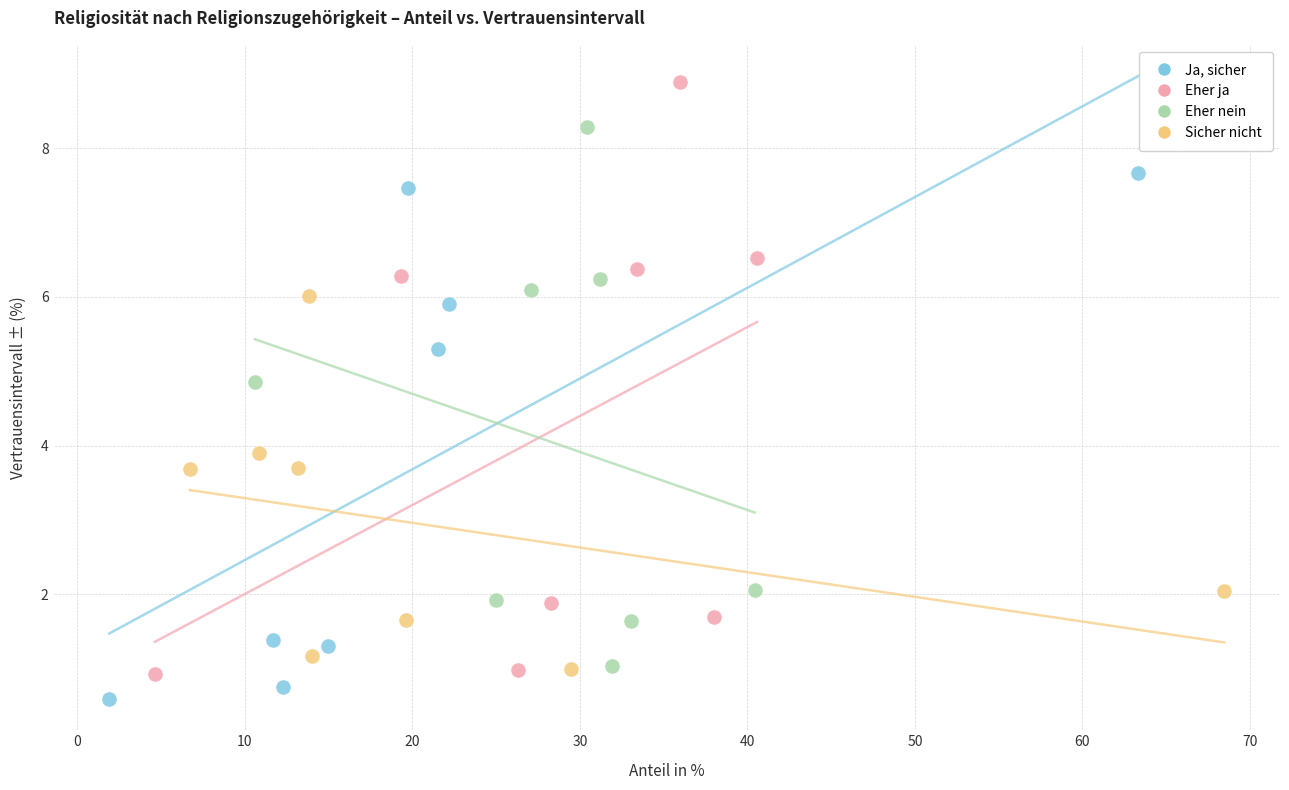

Which series has the widest spread of Y values?

Eher ja